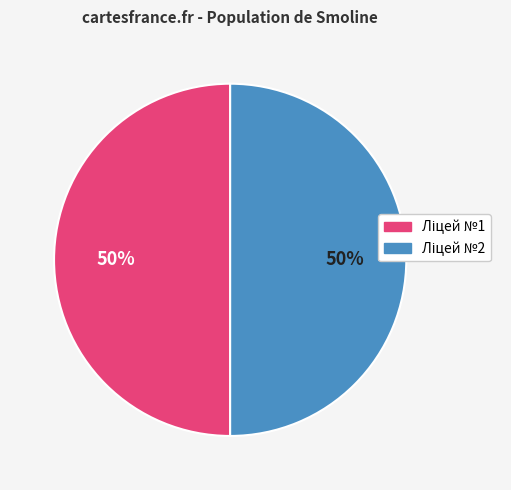

To the nearest percent, what is the average slice percentage?

50%